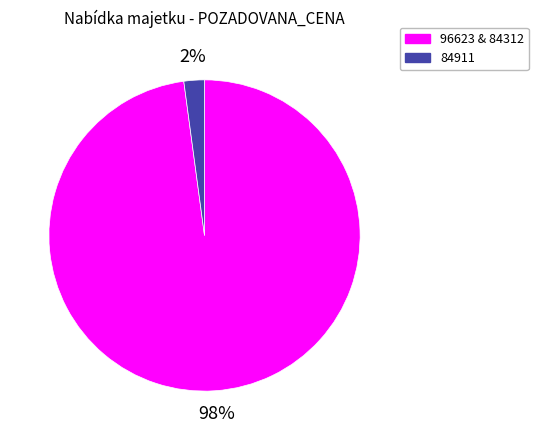

Combined, do 96623 & 84312 and 84911 account for over 50%?

Yes